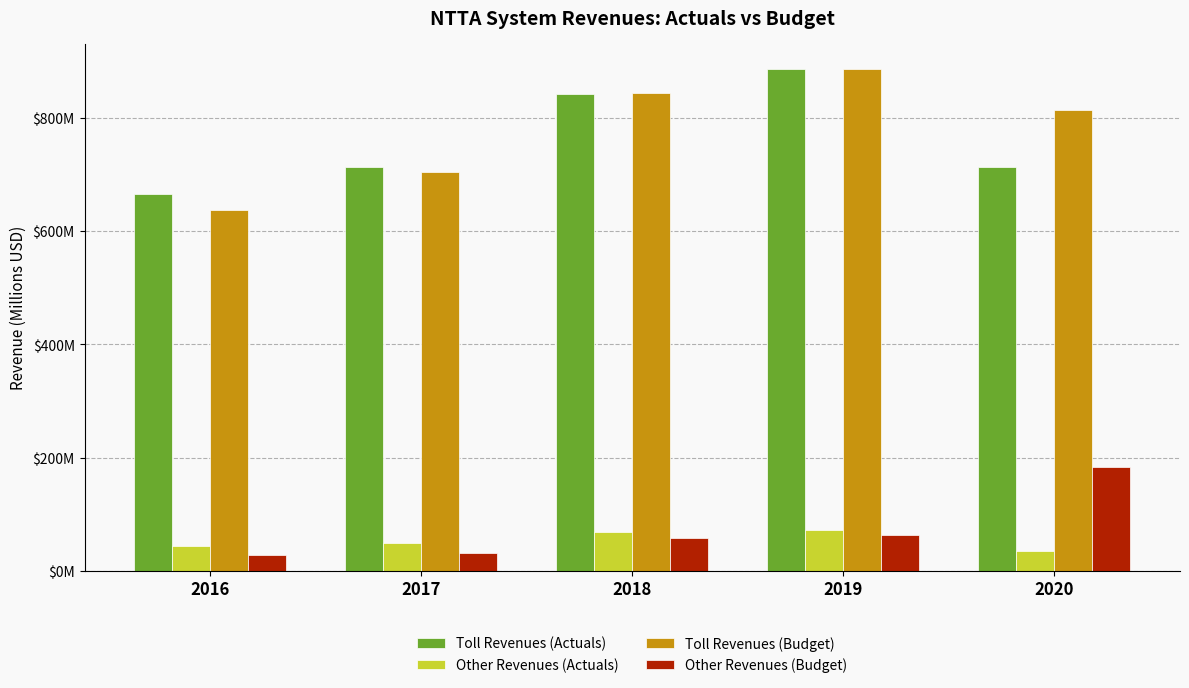

Which series has the largest range (max minus min)?

Toll Revenues (Budget)